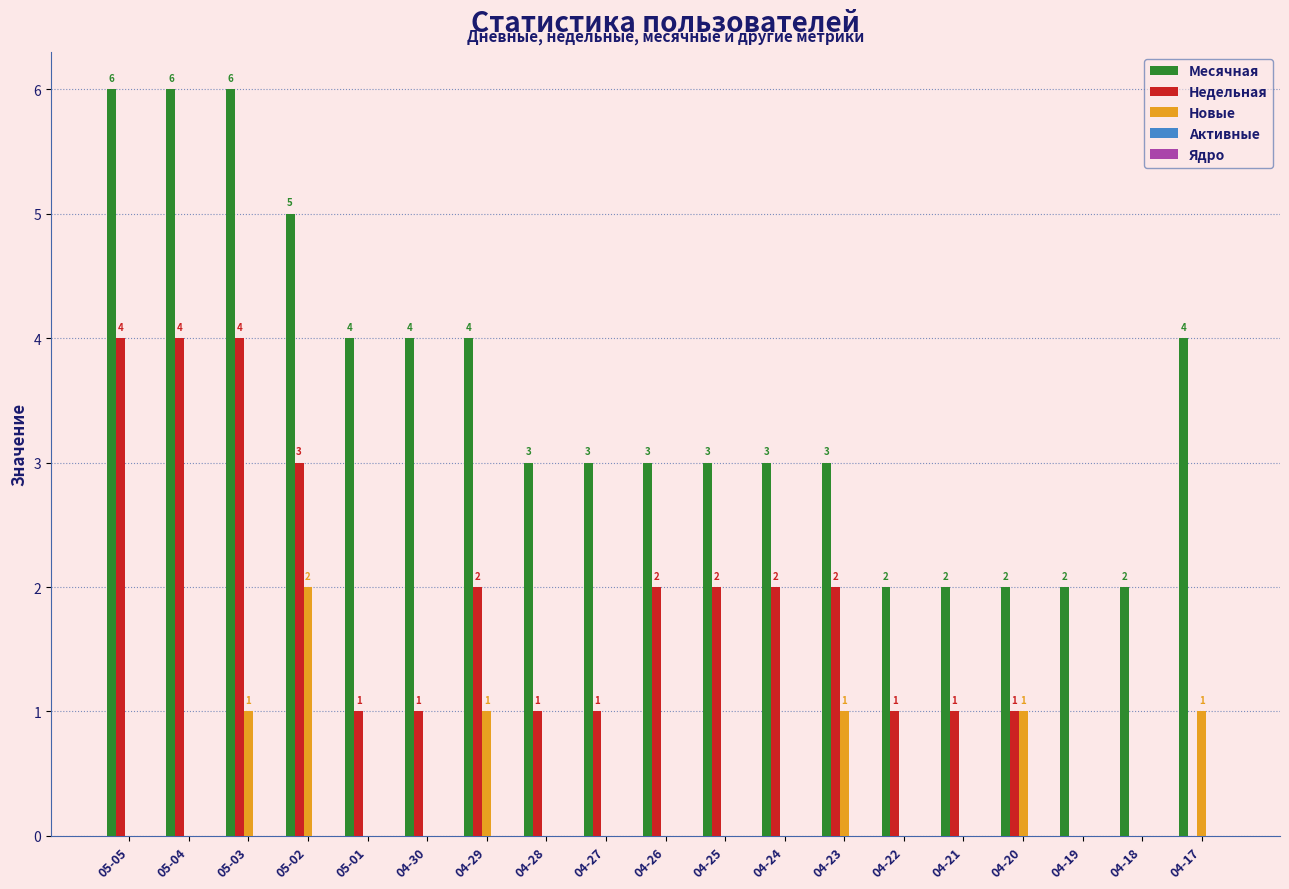

Which series has the largest total across all categories?

Месячная